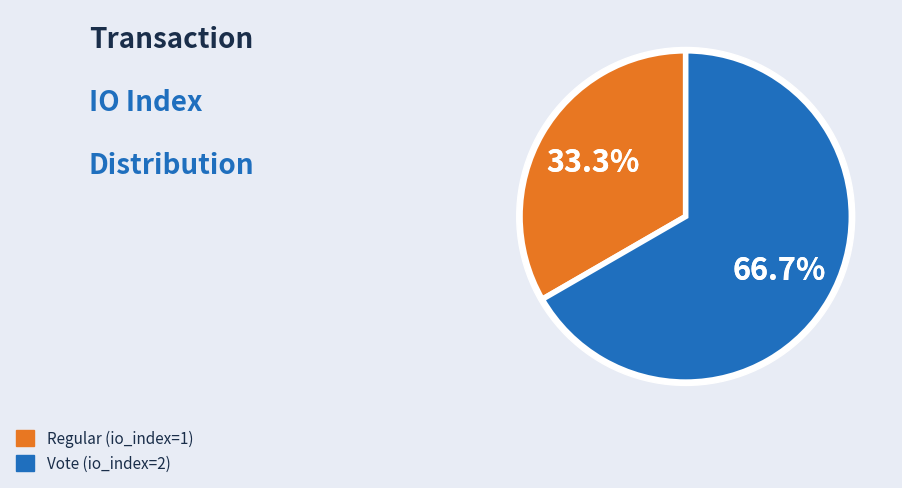

To the nearest percent, what is the average slice percentage?

50%